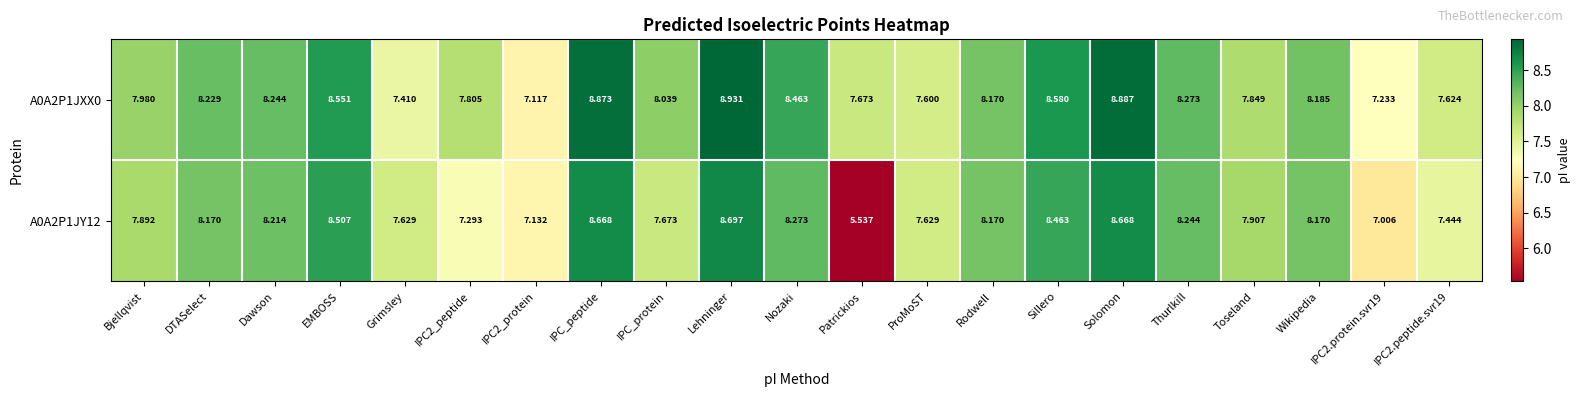

Which label corresponds to the smallest value in the chart?

Patrickios